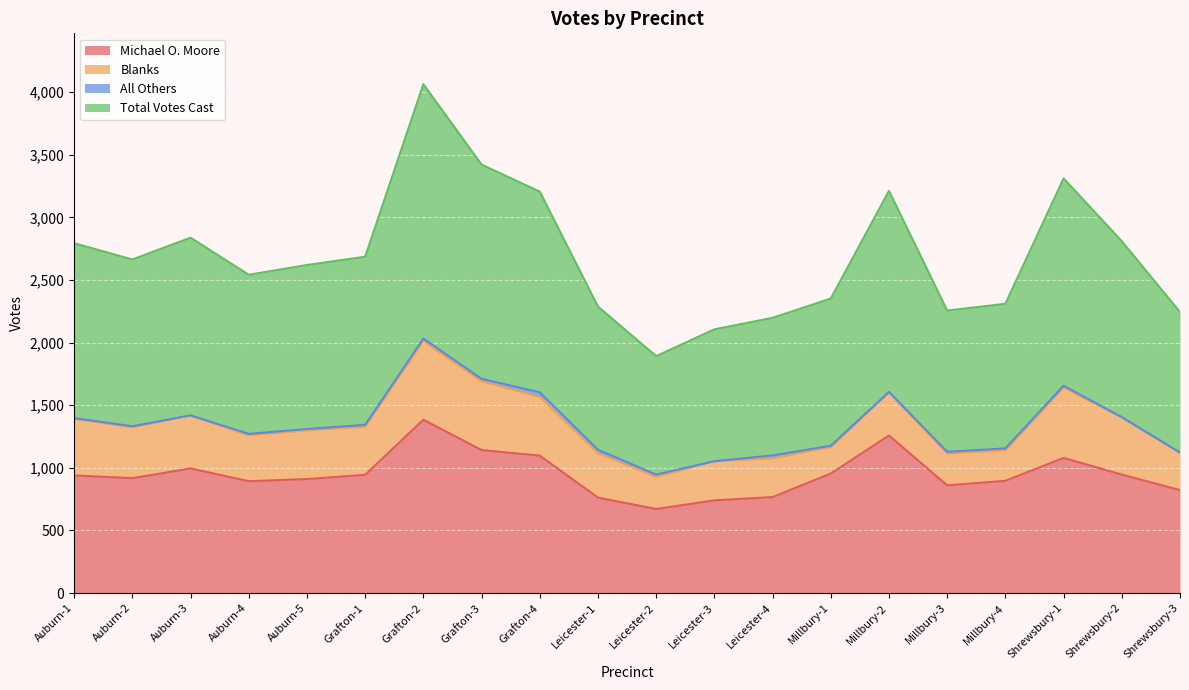

How many data points in Michael O. Moore are above 939?

9